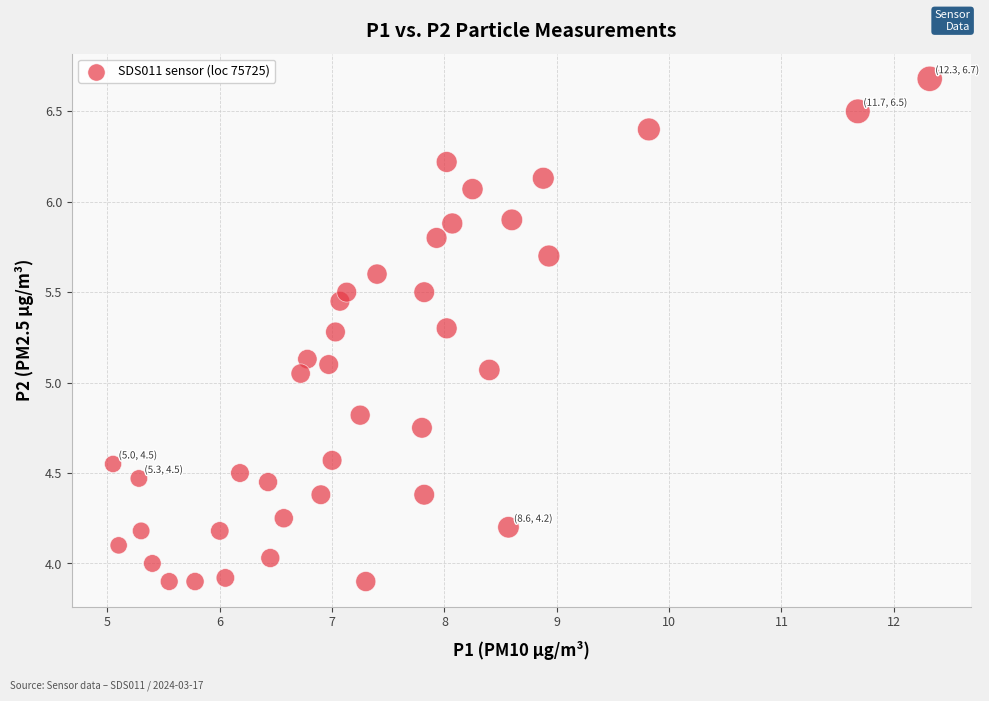

What is the range of X values (max minus min)?

7.3